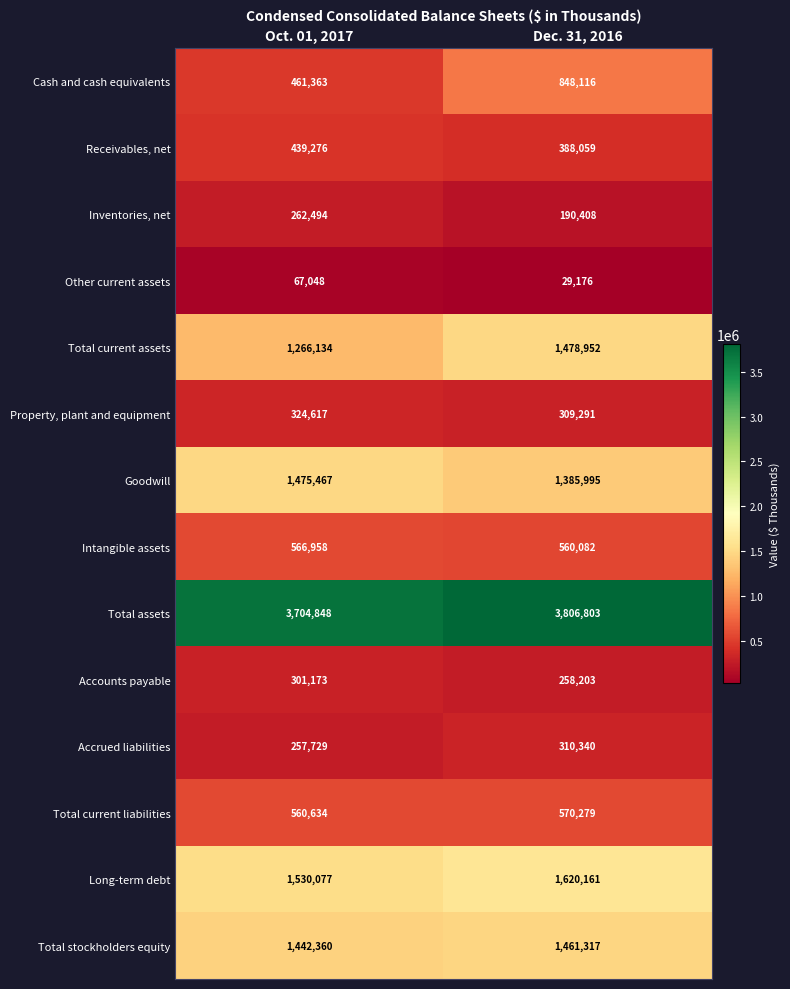

True or false: Total current liabilities has a value of 196072 at Dec. 31, 2016.

False